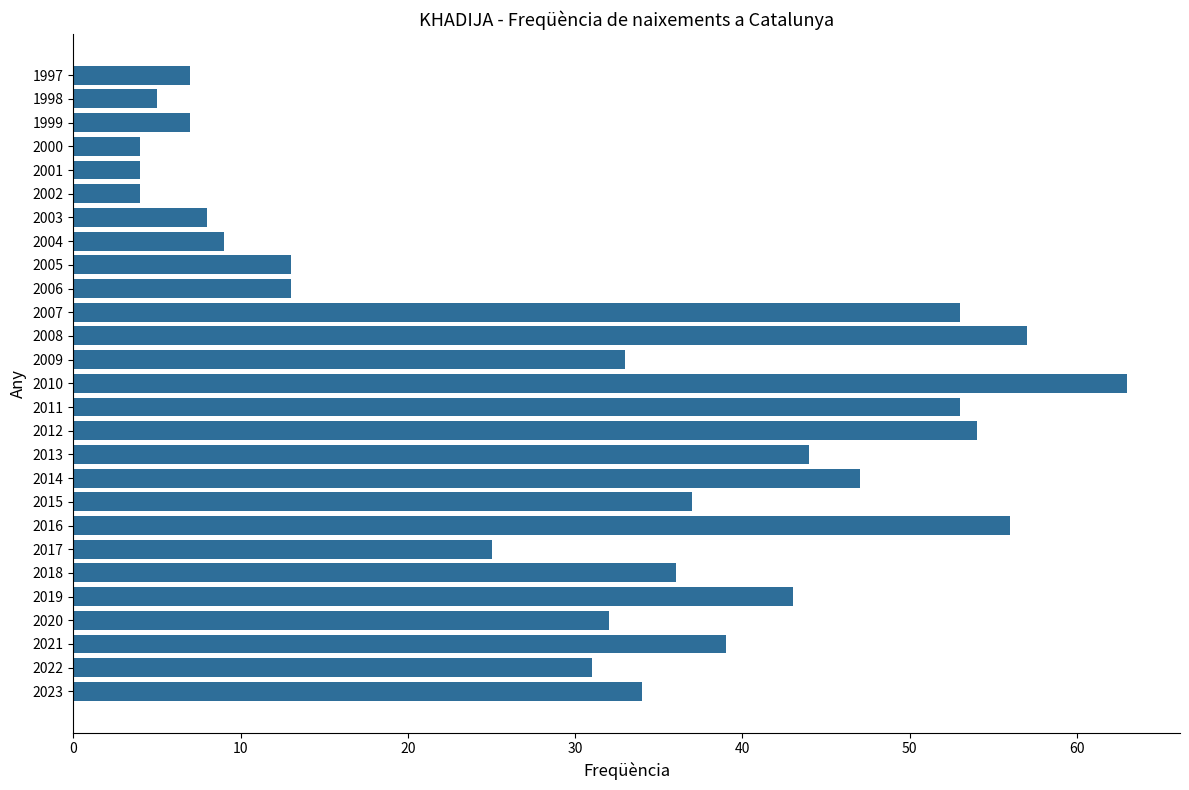

Reading top to bottom, transcribe all the data shown in this chart.

7	5	7	4	4	4	8	9	13	13	53	57	33	63	53	54	44	47	37	56	25	36	43	32	39	31	34